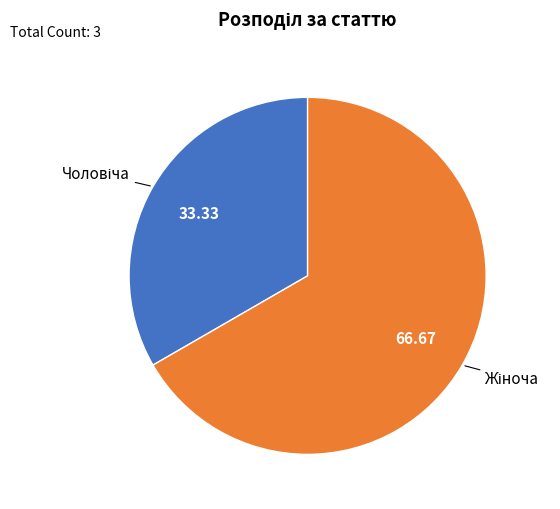

Is there a majority slice in this chart?

Yes